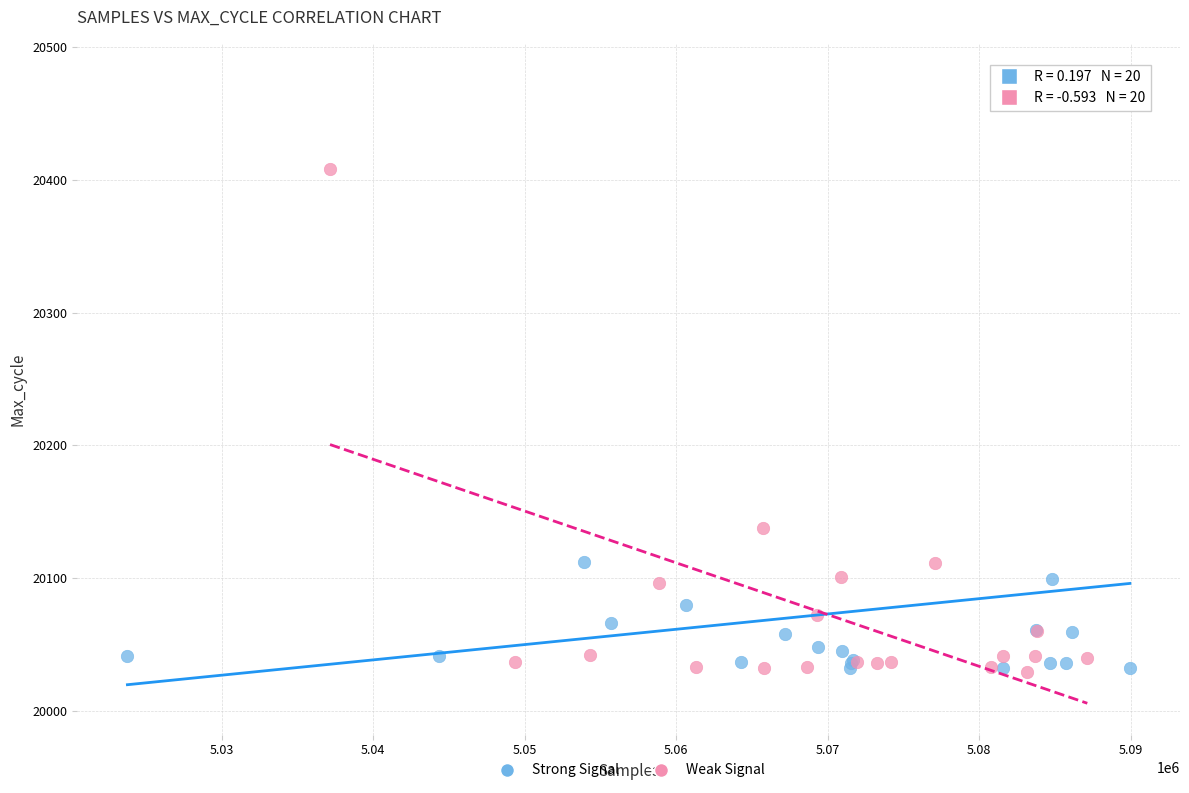

Which series has the largest Y range (max minus min)?

Strong Signal